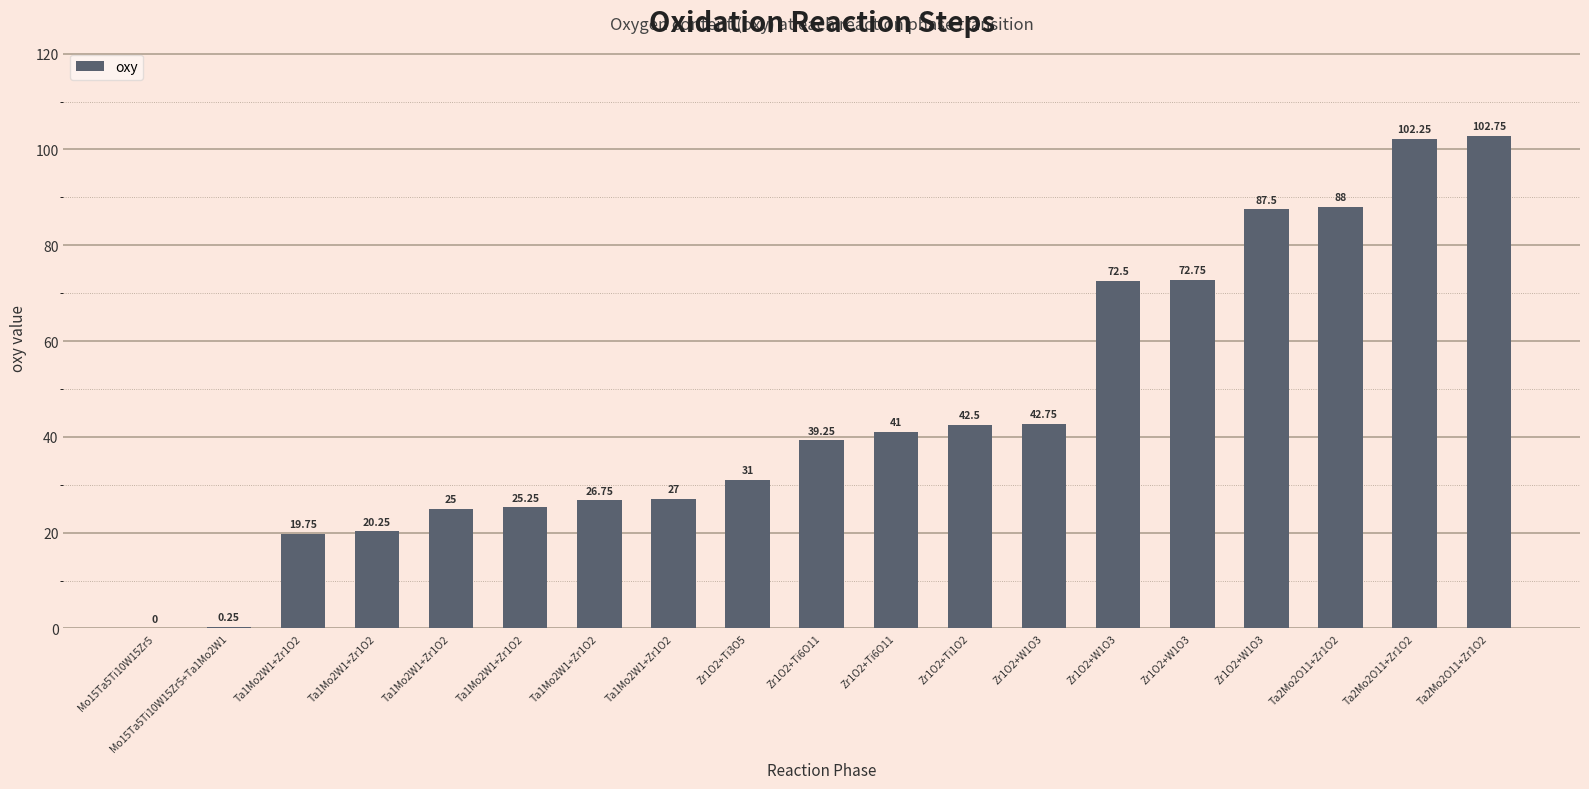

What is the label of the 1st bar from the left?

Mo15Ta5Ti10W15Zr5